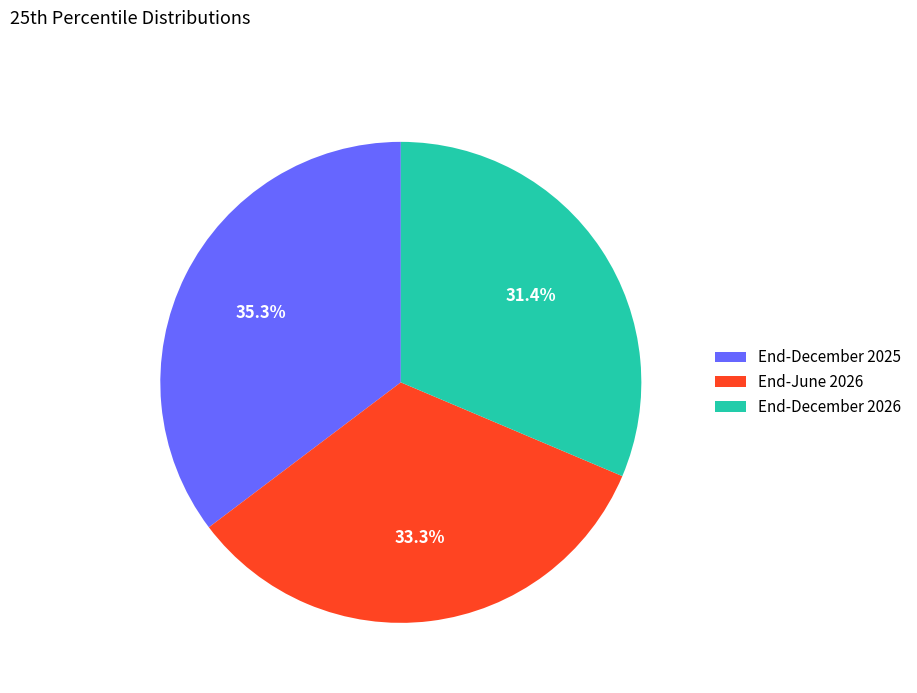

What percentage is the End-December 2026 slice, to the nearest percent?

31%